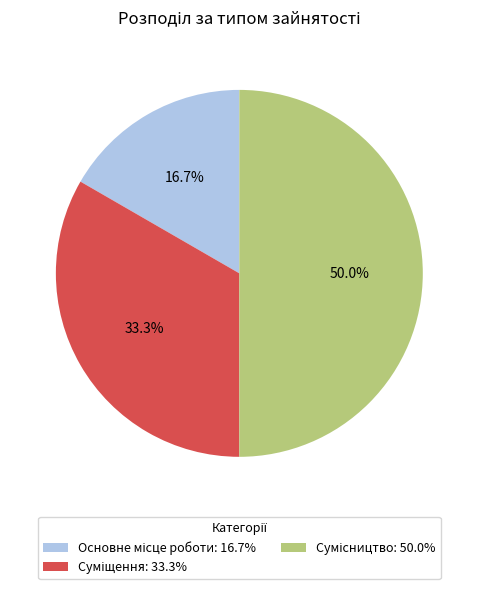

To the nearest percent, what portion does Основне місце роботи represent?

17%